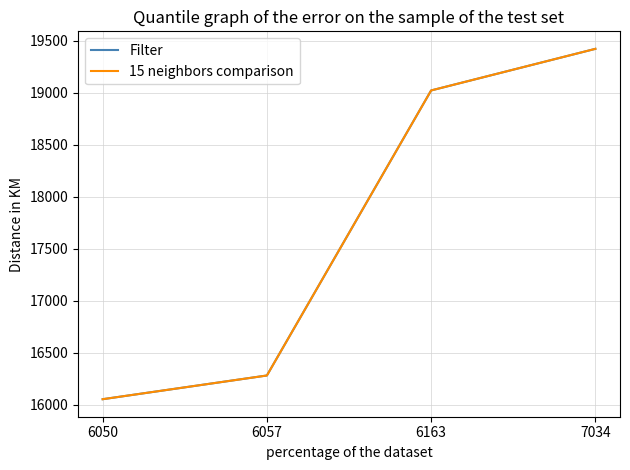

Reading left to right, extract all data points from this chart.

Filter: 16052	16280	19021	19421
15 neighbors comparison: 16052	16280	19021	19421